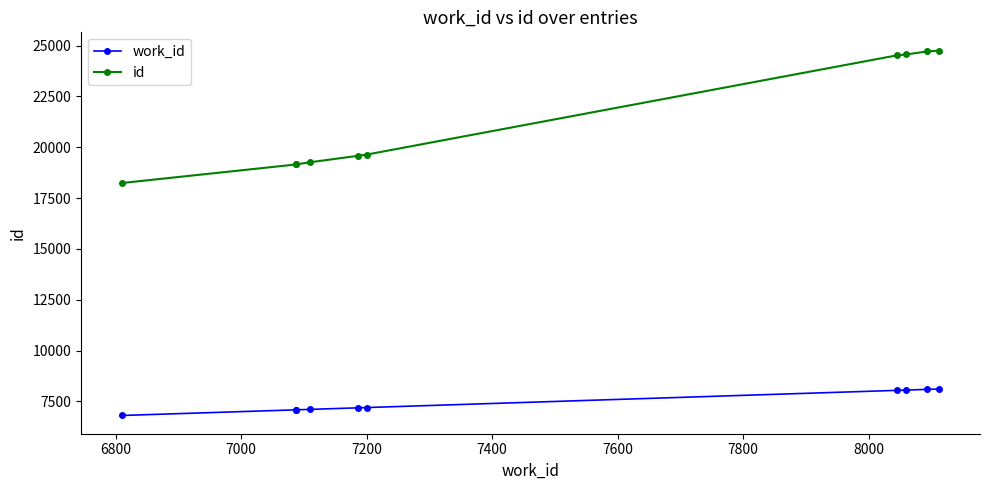

True or false: id and work_id intersect in this chart.

False